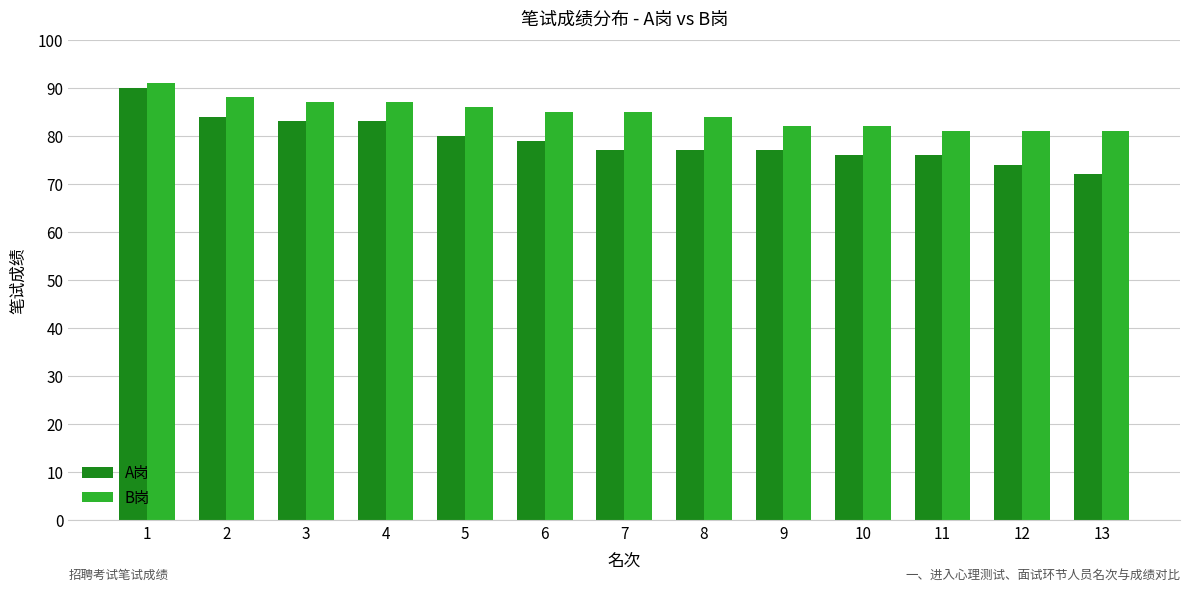

Reading left to right, transcribe all the data shown in this chart.

A岗: 90	84	83	83	80	79	77	77	77	76	76	74	72
B岗: 91	88	87	87	86	85	85	84	82	82	81	81	81